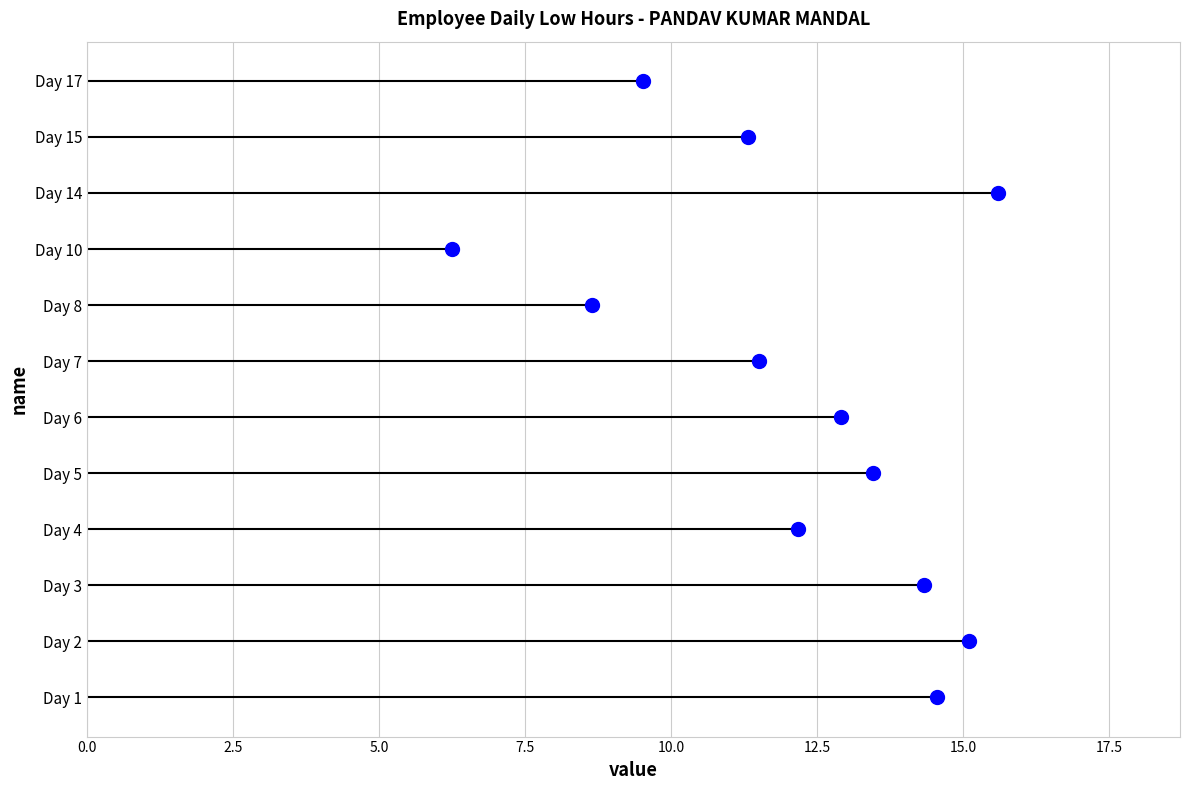

Which has a higher value, 12.5 or 10.0?

12.5